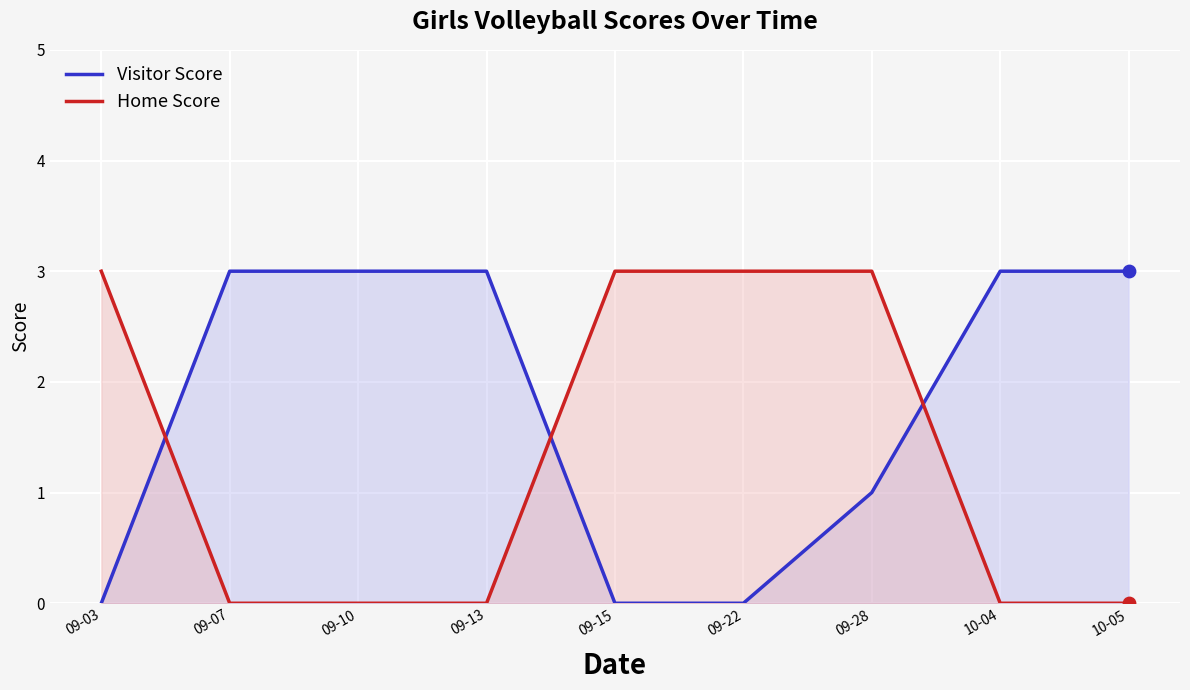

What is the total value across all series at 09-10?

3